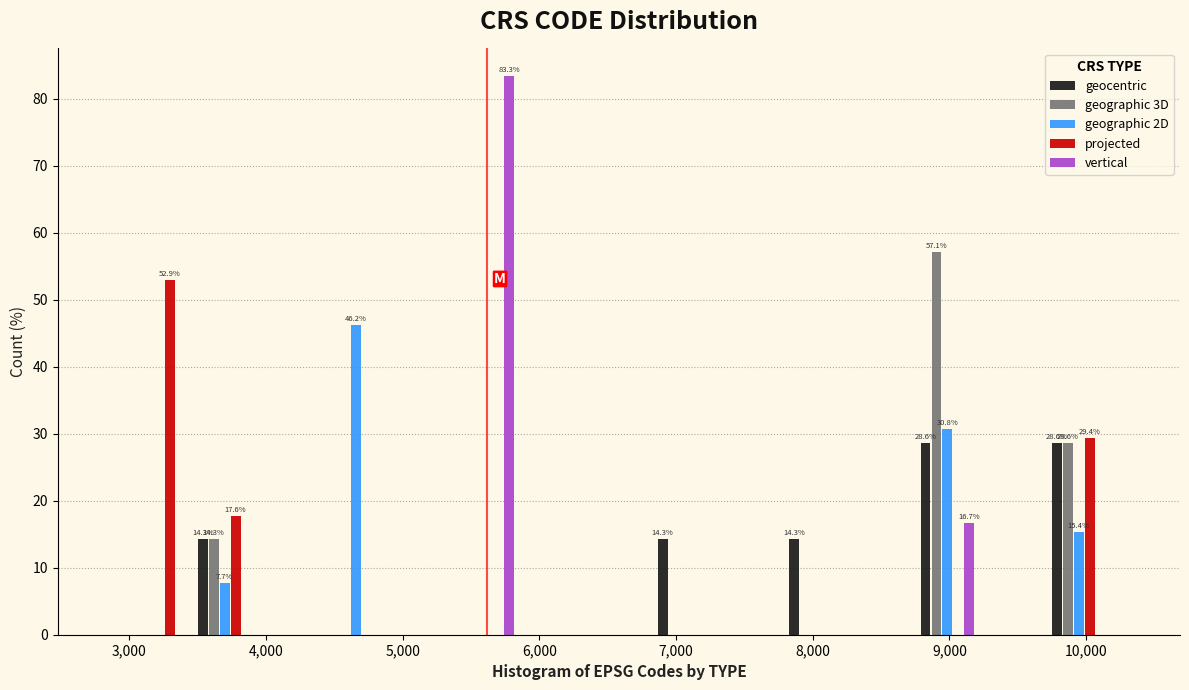

In the projected series, which range on the x-axis has the tallest bar?

3000 to 3500